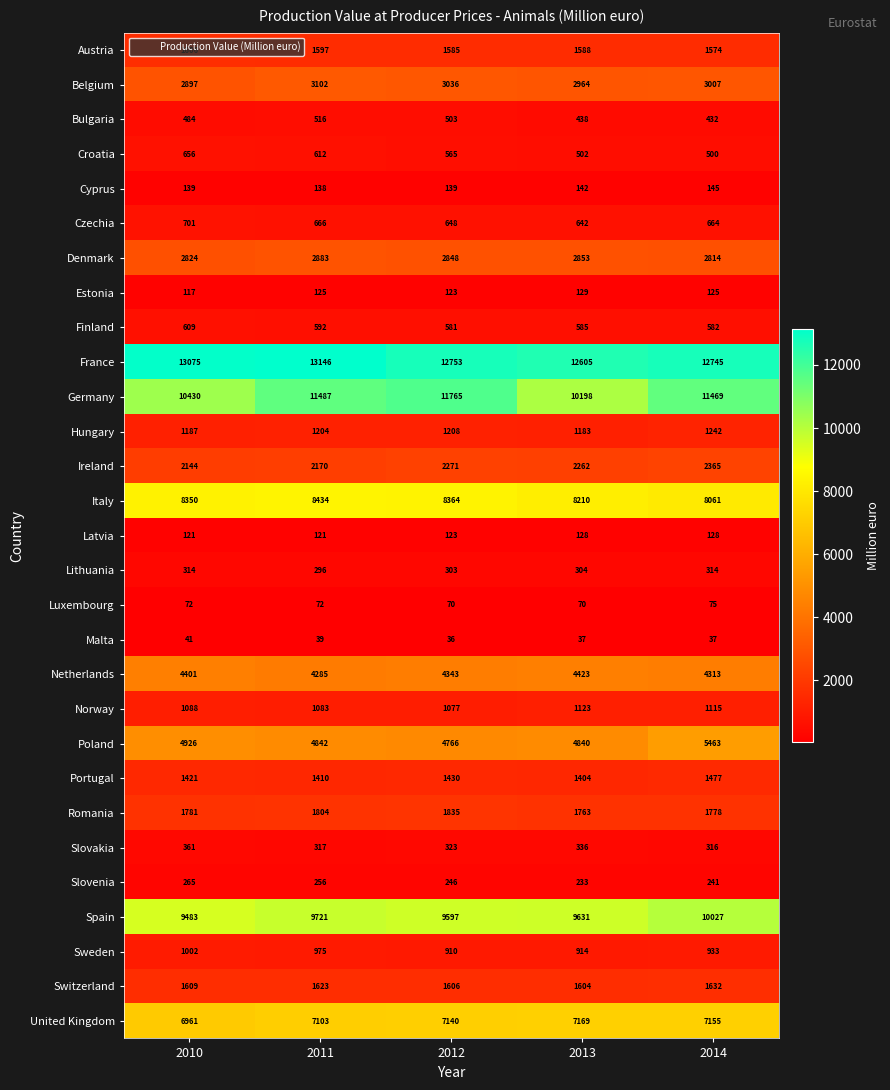

At how many categories does at least one series exceed 7889?

5